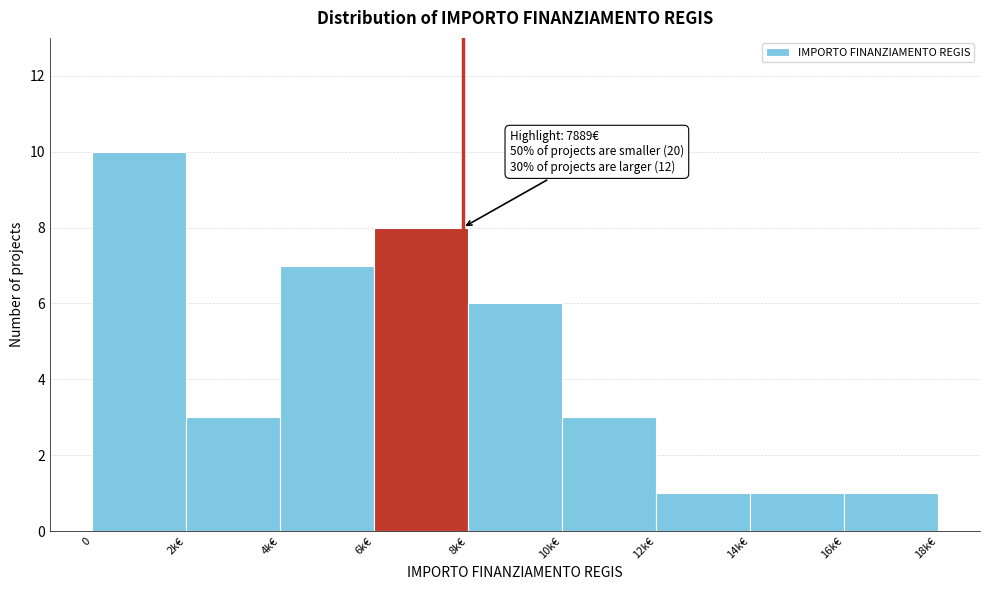

Reading left to right, transcribe all the data shown in this chart.

0=10	2k€=3	4k€=7	6k€=8	8k€=6	10k€=3	12k€=1	14k€=1	16k€=1